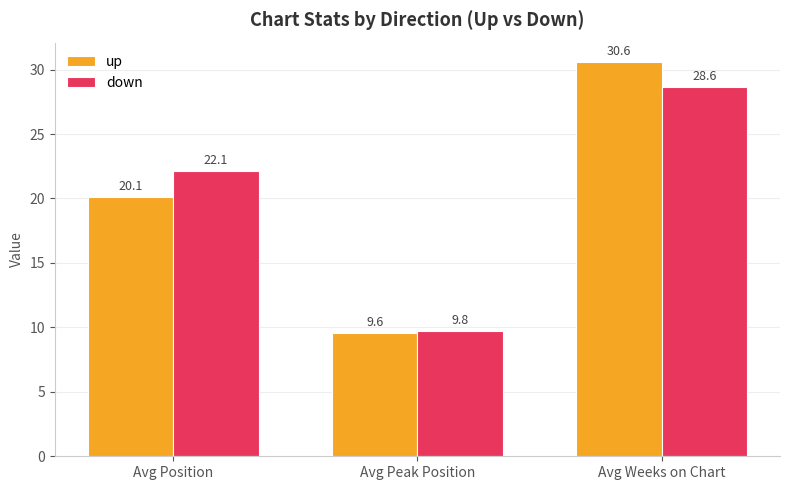

Is the value of down at Avg Weeks on Chart greater than the value of up at Avg Peak Position?

Yes